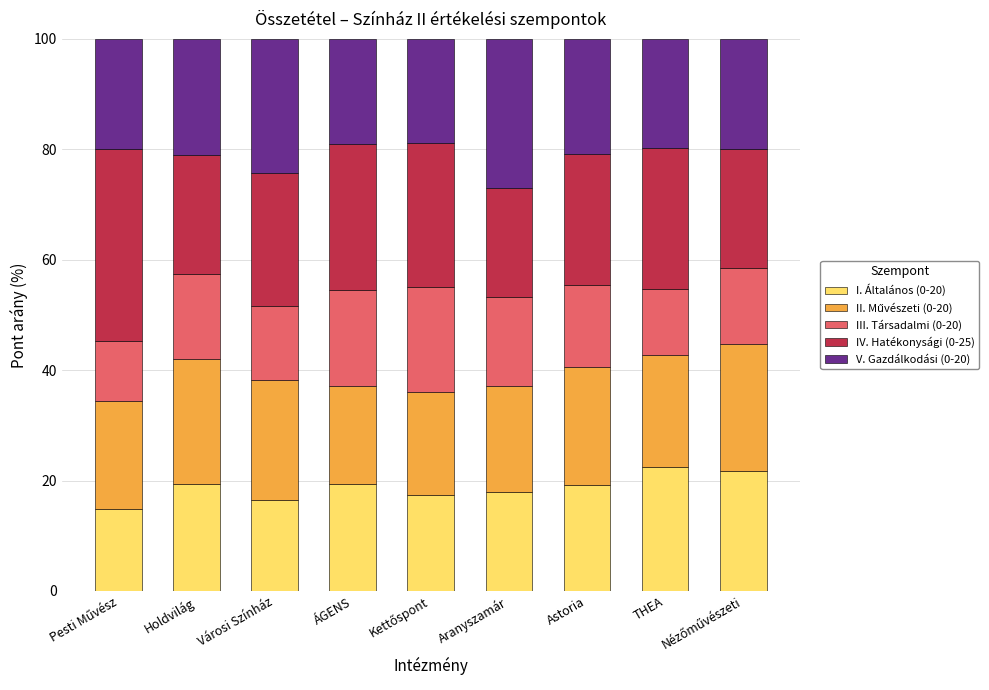

How many categories are shown in the chart?

9